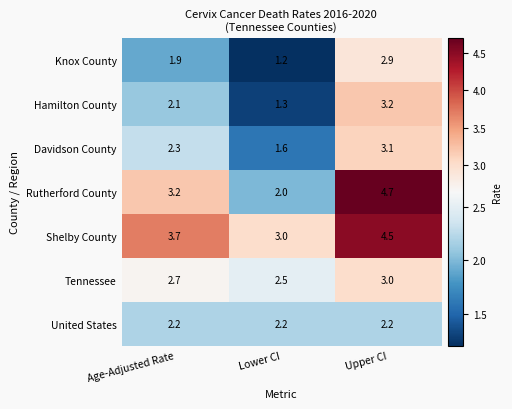

Rank the series at Upper CI from lowest to highest value.

United States, Knox County, Tennessee, Davidson County, Hamilton County, Shelby County, Rutherford County